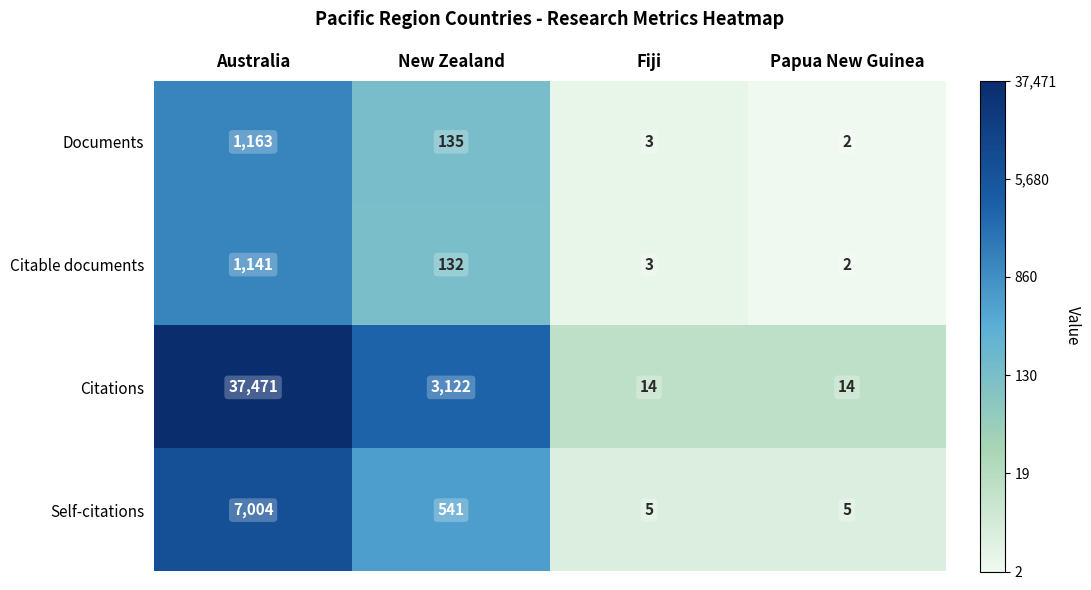

Reading right to left, transcribe all the data shown in this chart.

Documents: 2	3	135	1163
Citable documents: 2	3	132	1141
Citations: 14	14	3122	37471
Self-citations: 5	5	541	7004